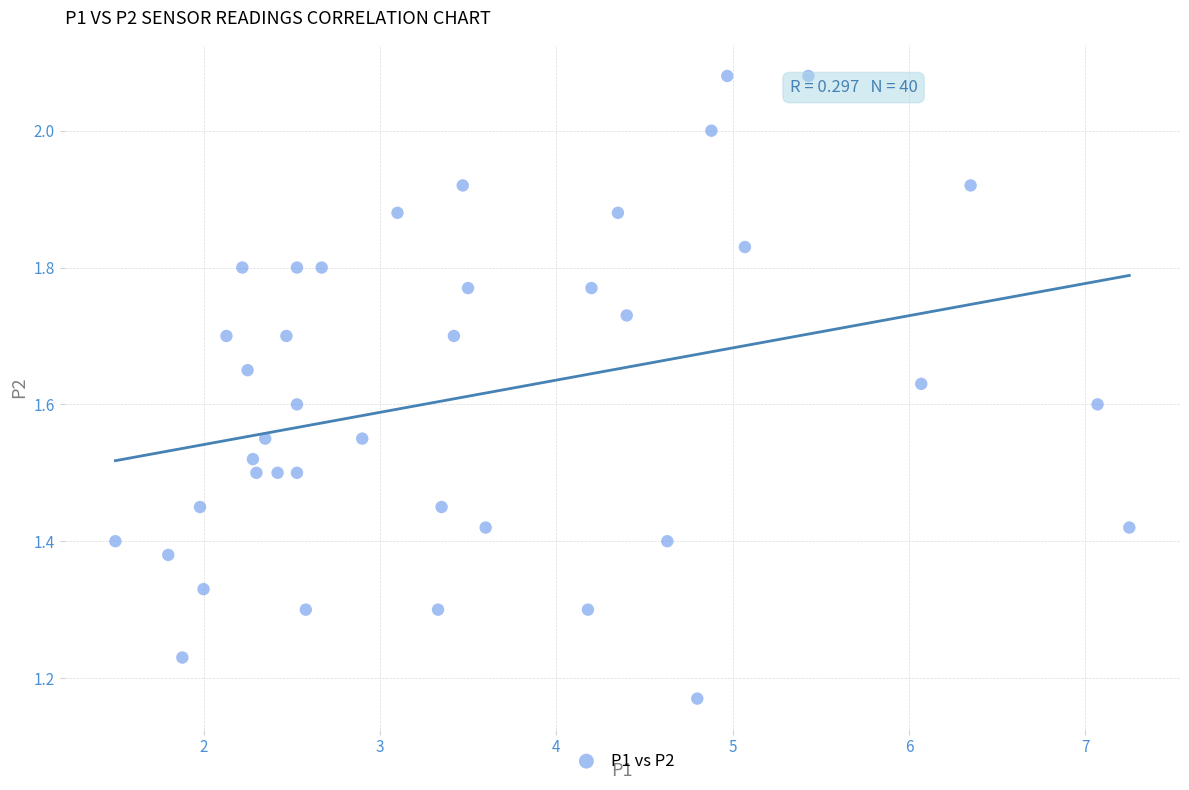

What is the range of X values (max minus min)?

5.8